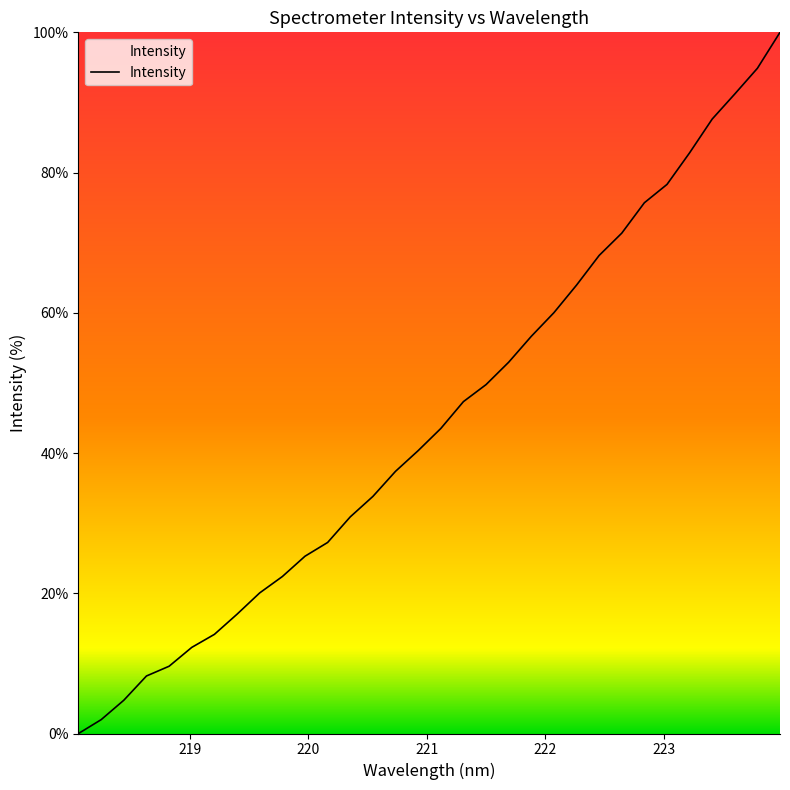

How many lines are shown in the chart?

1